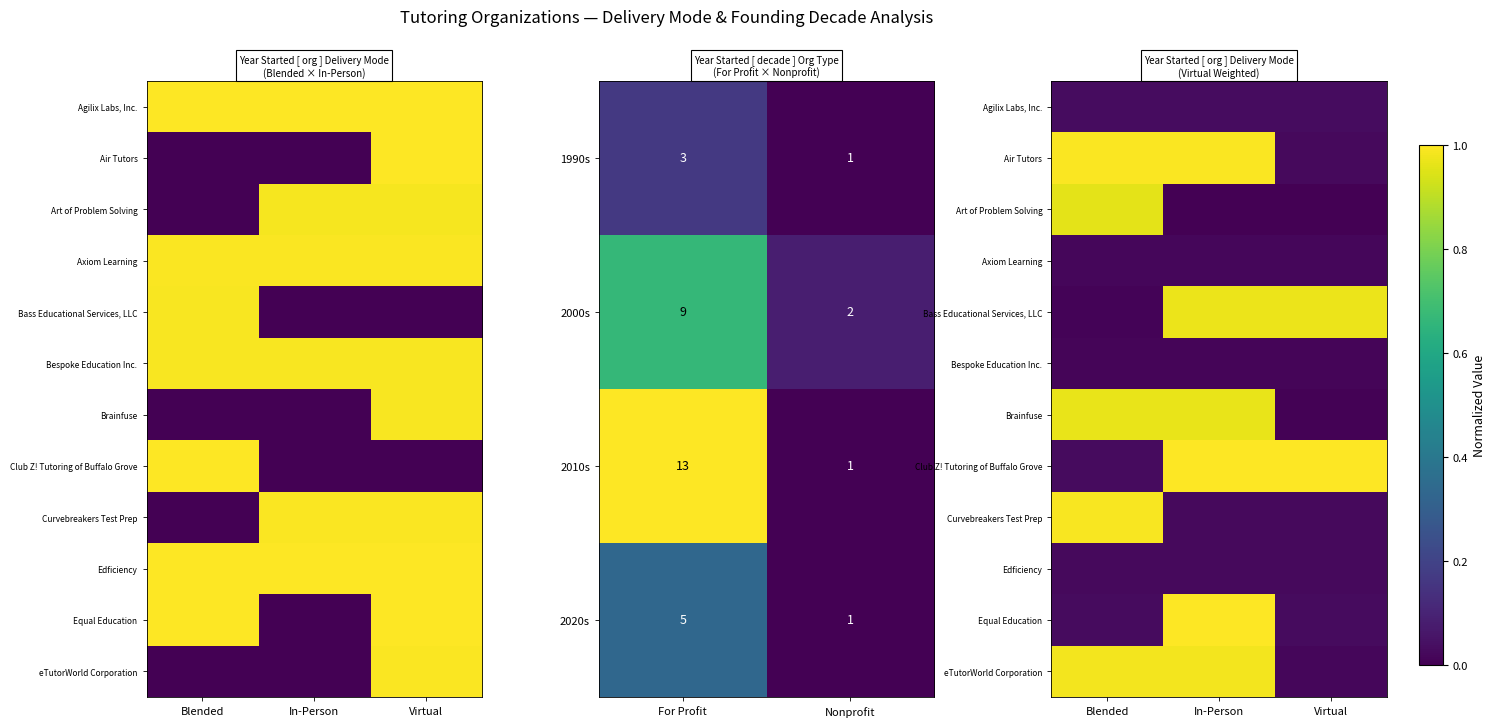

At how many categories does at least one series exceed 0?

3